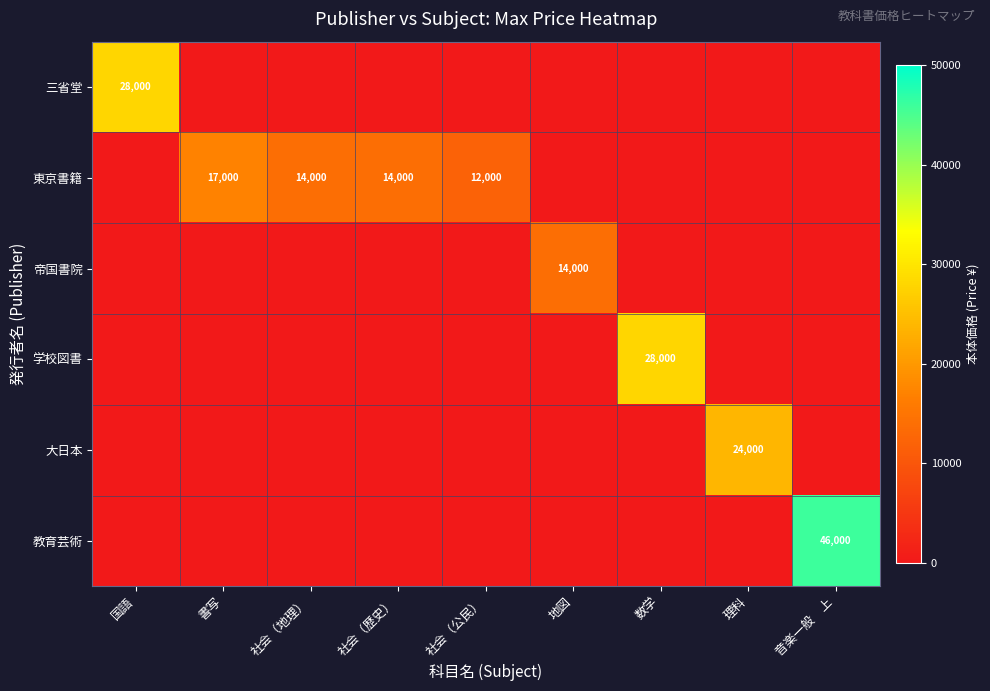

Which series has the largest total across all categories?

東京書籍